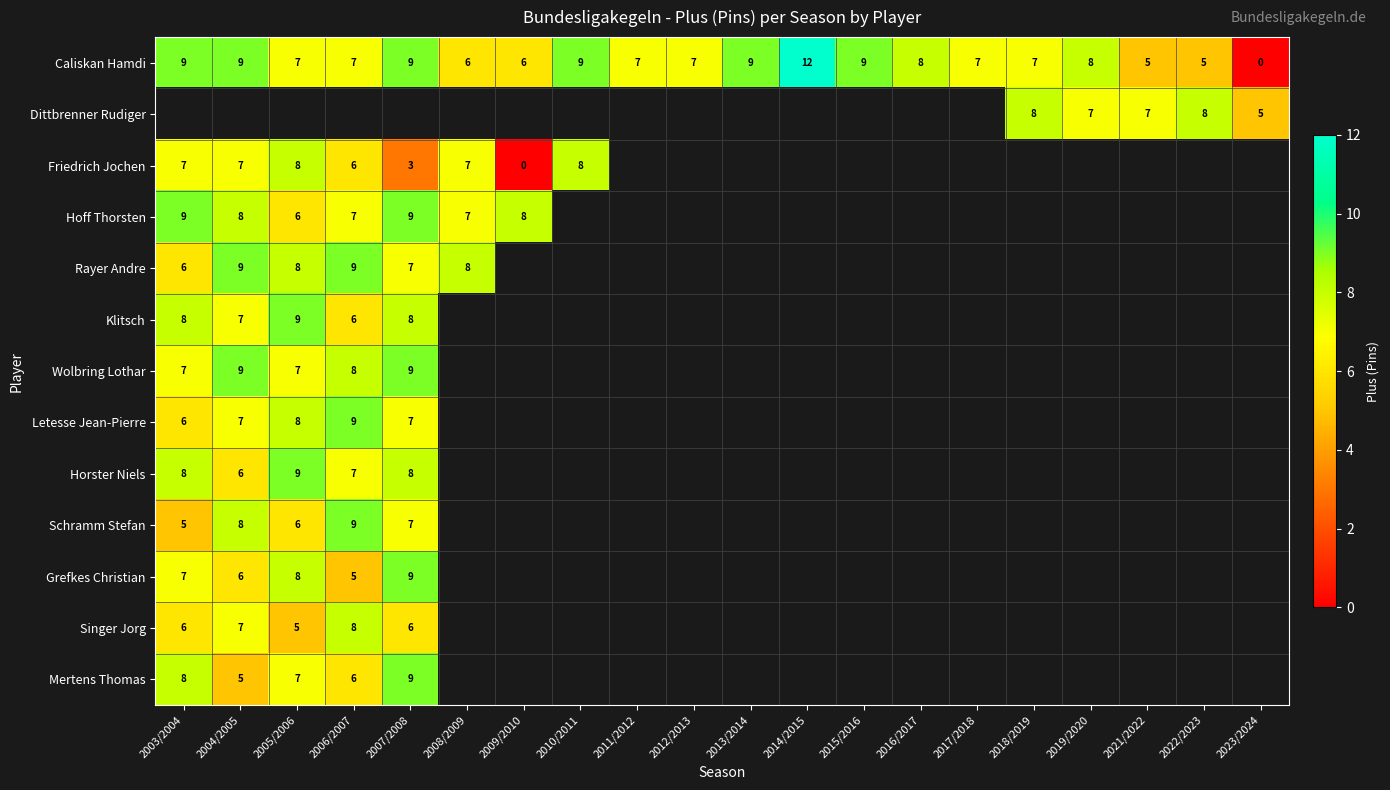

Is it true that Caliskan Hamdi equals 7 at 2021/2022?

False